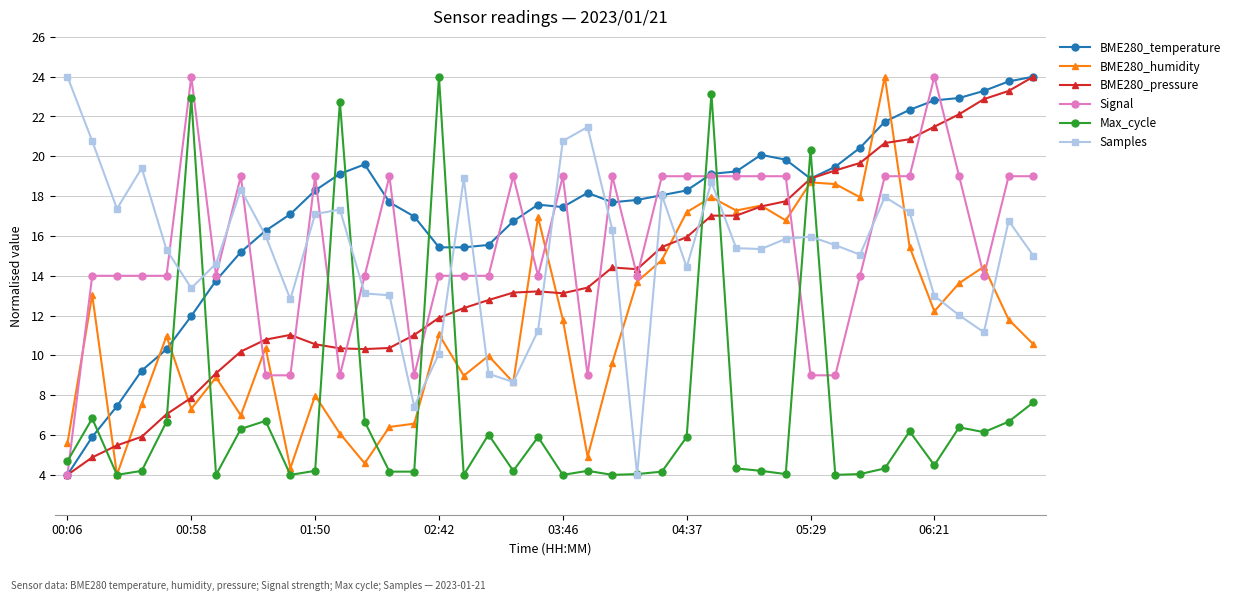

At how many categories does at least one series exceed 10?

40